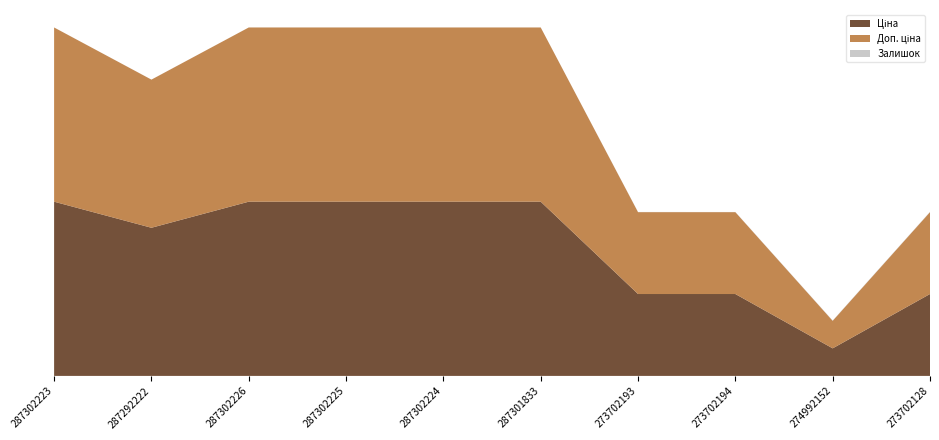

Reading right to left, list all the values displayed in this chart.

Ціна: 273702128=9321.4	274992152=3136.8	273702194=9321.4	273702193=9321.4	287301833=19831.1	287302224=19831.1	287302225=19831.1	287302226=19831.1	287292222=16863.2	287302223=19831.1
Доп. ціна: 273702128=9321.4	274992152=3137.0	273702194=9321.4	273702193=9321.4	287301833=19831.1	287302224=19831.1	287302225=19831.1	287302226=19831.1	287292222=16863.2	287302223=19831.1
Залишок: 273702128=34.0	274992152=31.0	273702194=18.0	273702193=19.0	287301833=0.0	287302224=3.0	287302225=5.0	287302226=1.0	287292222=4.0	287302223=1.0